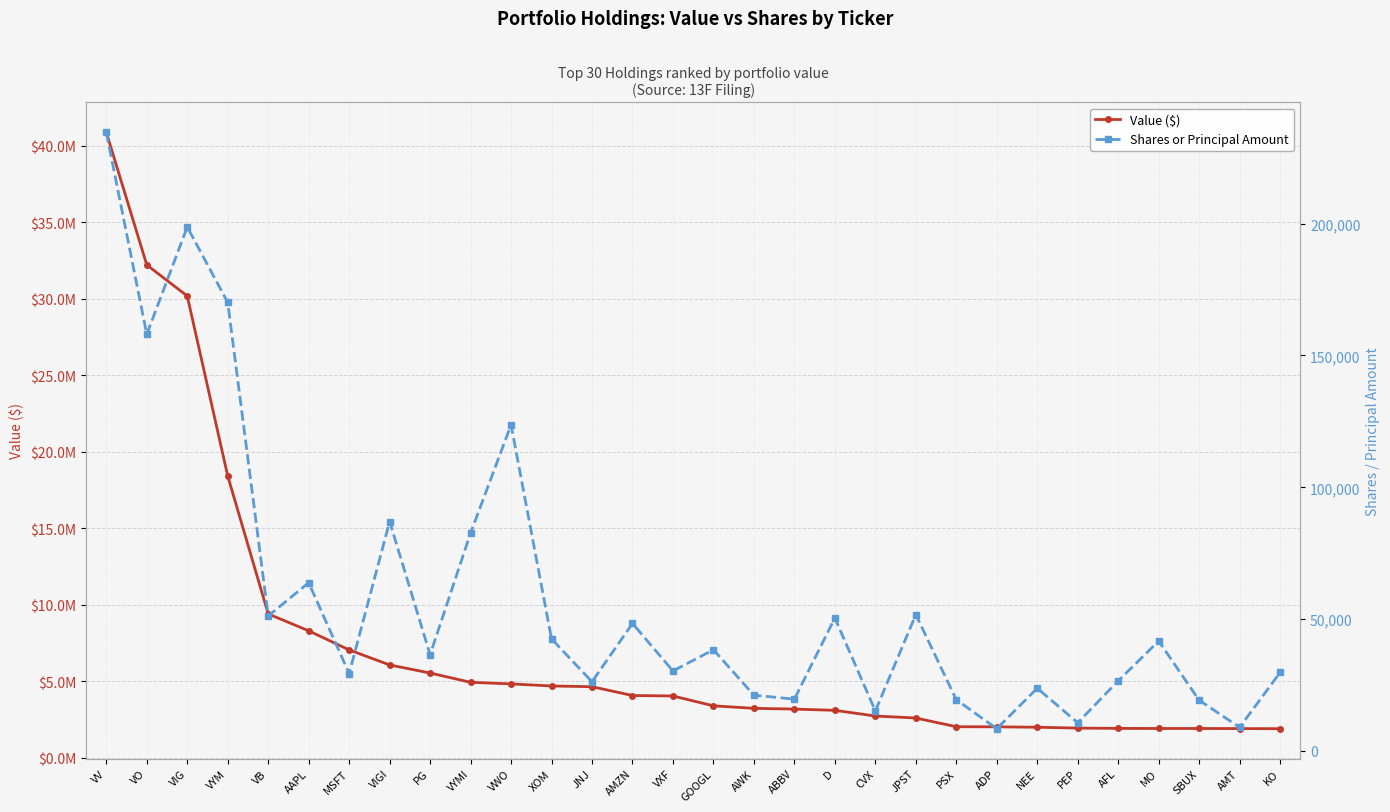

What is the difference between the maximum and minimum values in the Shares or Principal Amount series?

226233